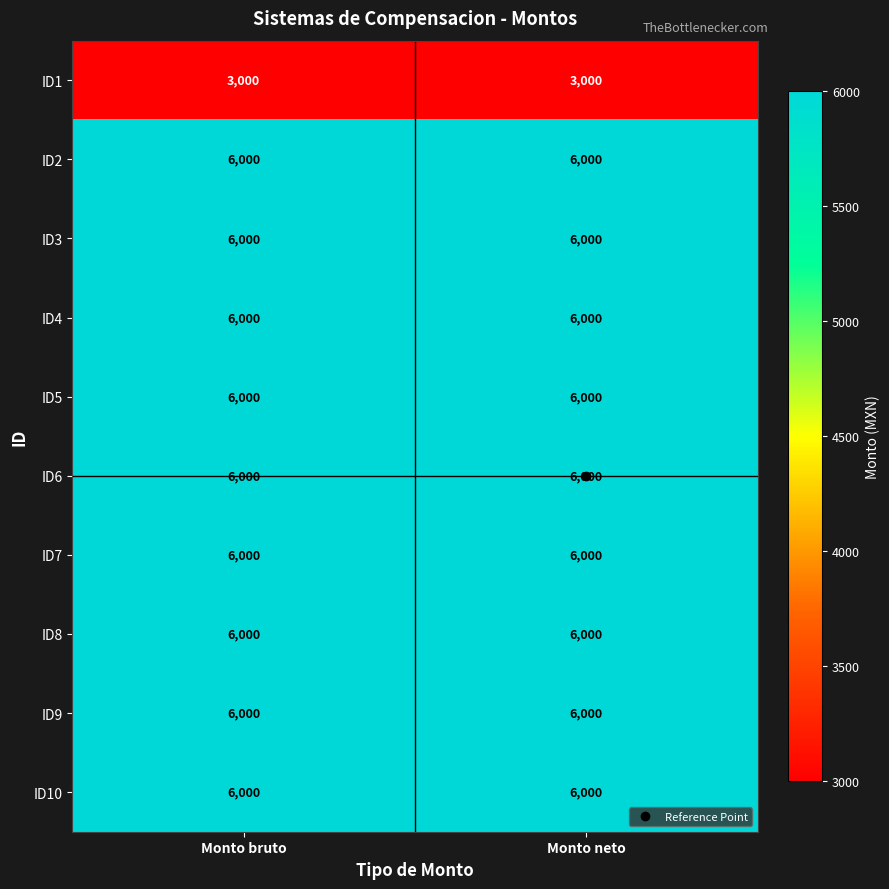

What is the maximum value shown in the chart?

6000